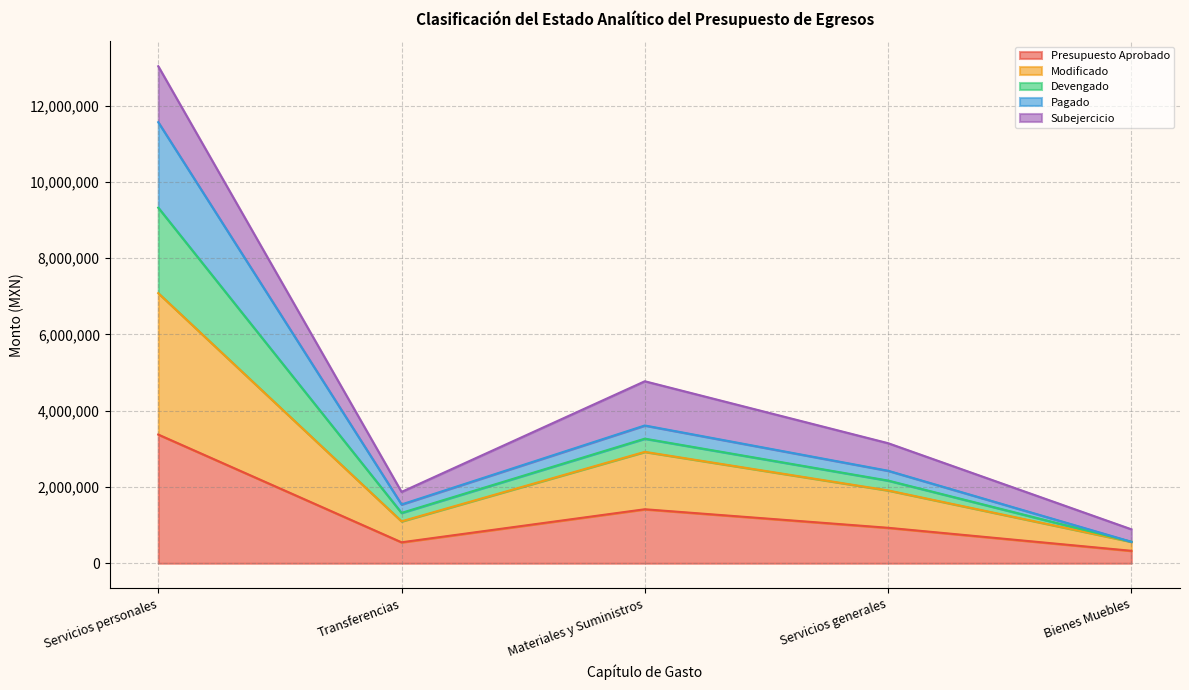

How many data points does each series have?

5